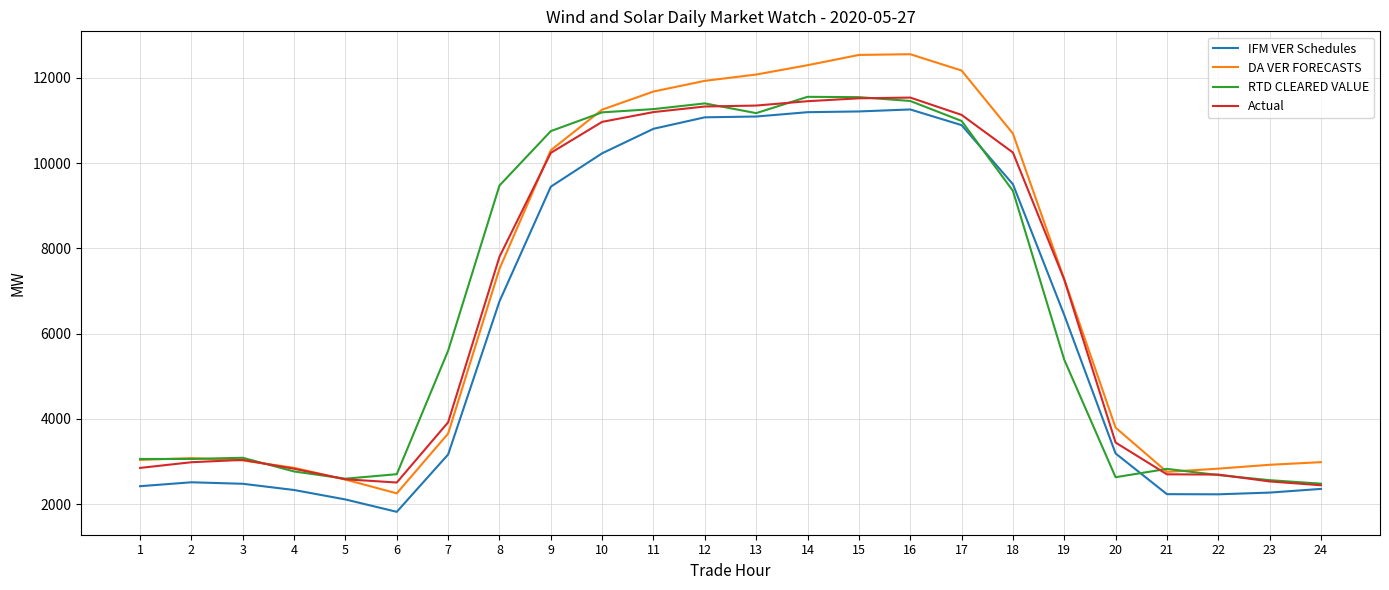

True or false: DA VER FORECASTS and IFM VER Schedules cross at least once.

False